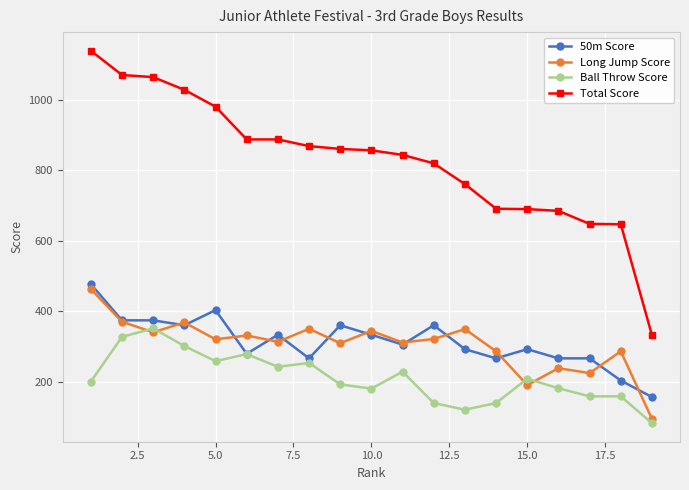

What is the value of the Ball Throw Score point at the 18th from the left?

158